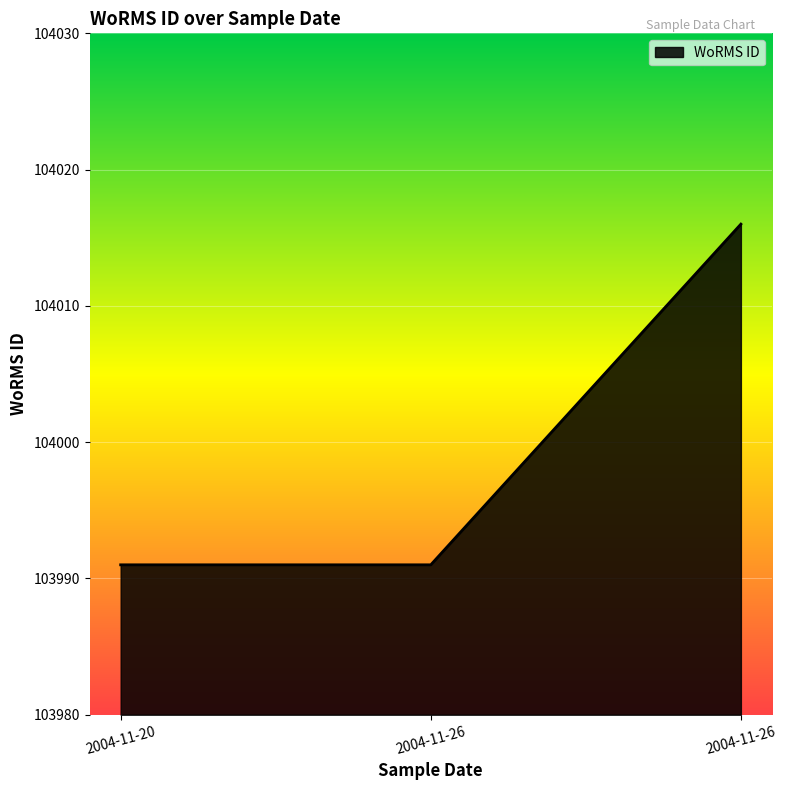

What is the ratio of the value at 2004-11-26 to the value at 2004-11-26?

1.0